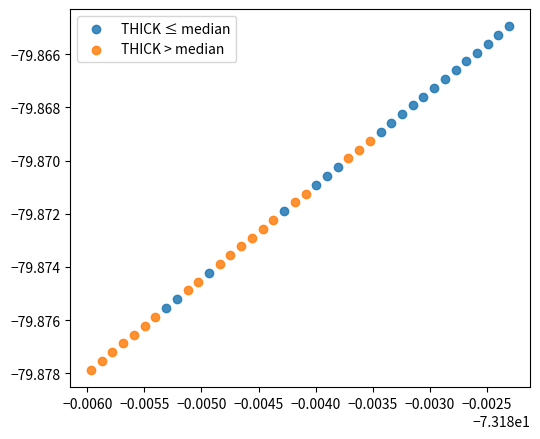

Which series reaches the maximum Y coordinate?

THICK ≤ median